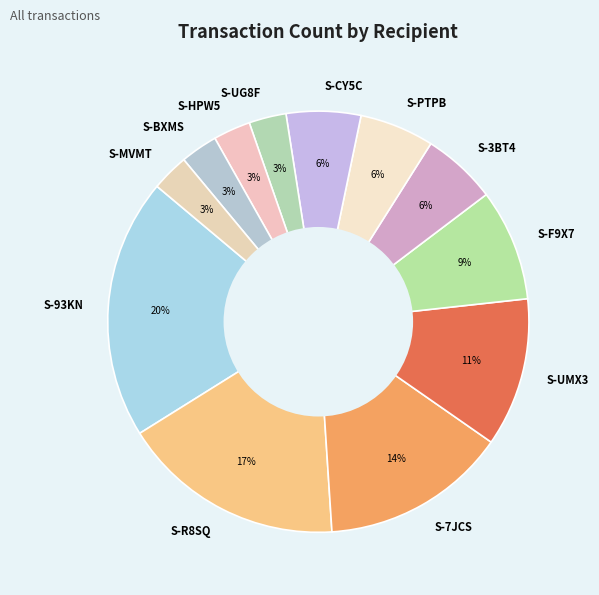

Which slice is the largest?

S-93KN